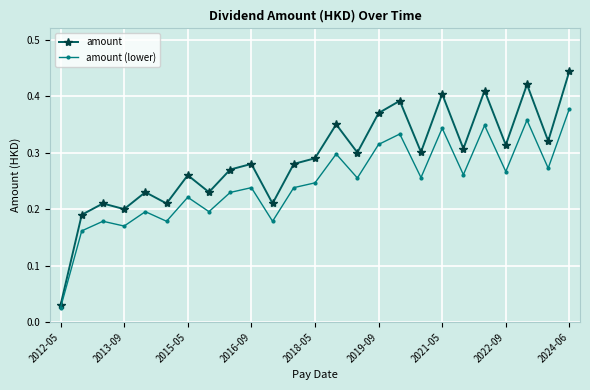

Which series has the largest total across all categories?

amount